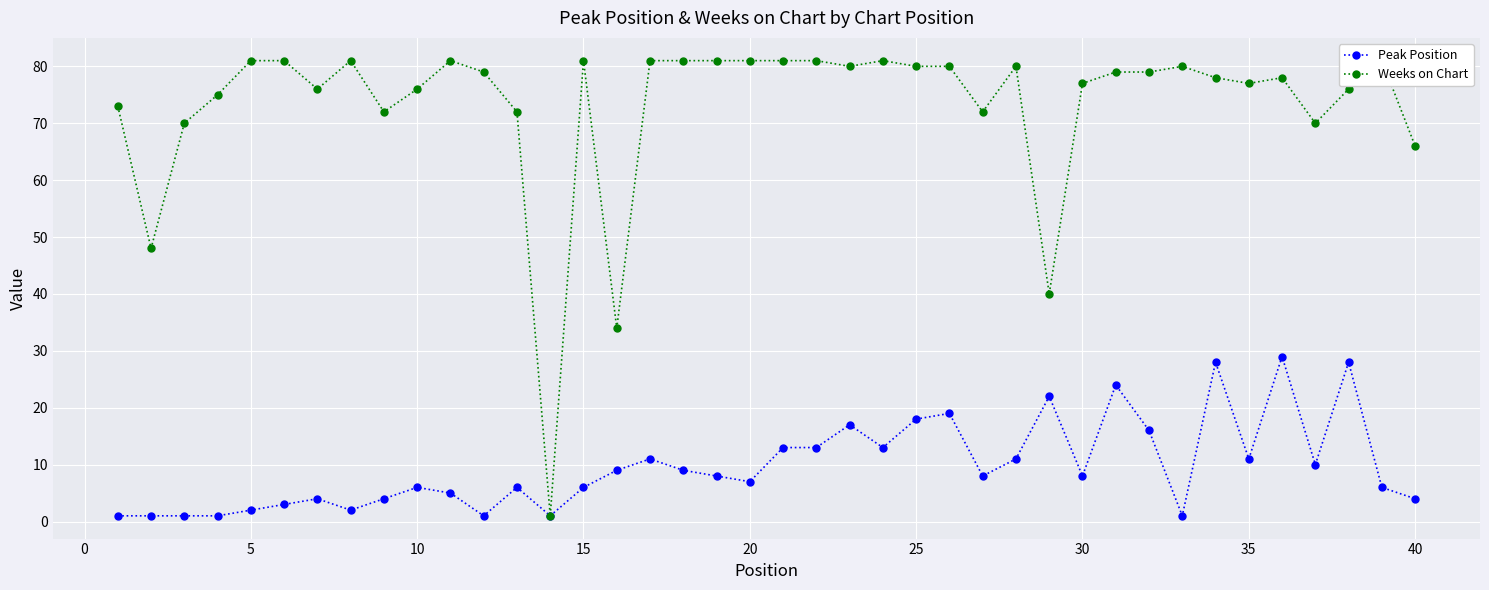

What is the highest value of the Peak Position series?

29